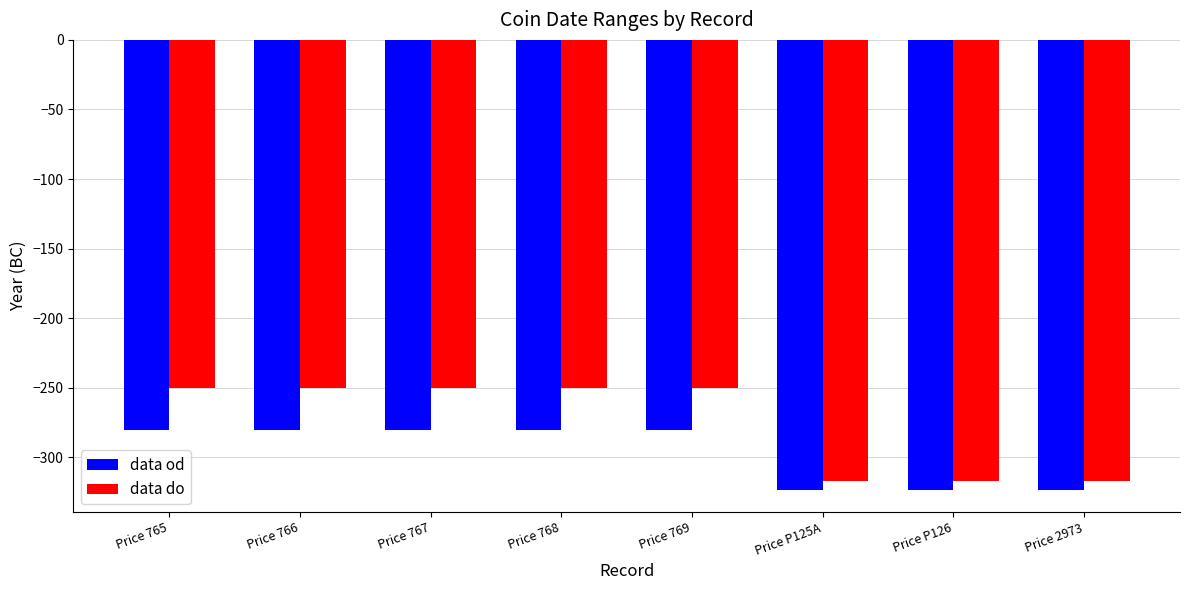

Are the bars horizontal?

No